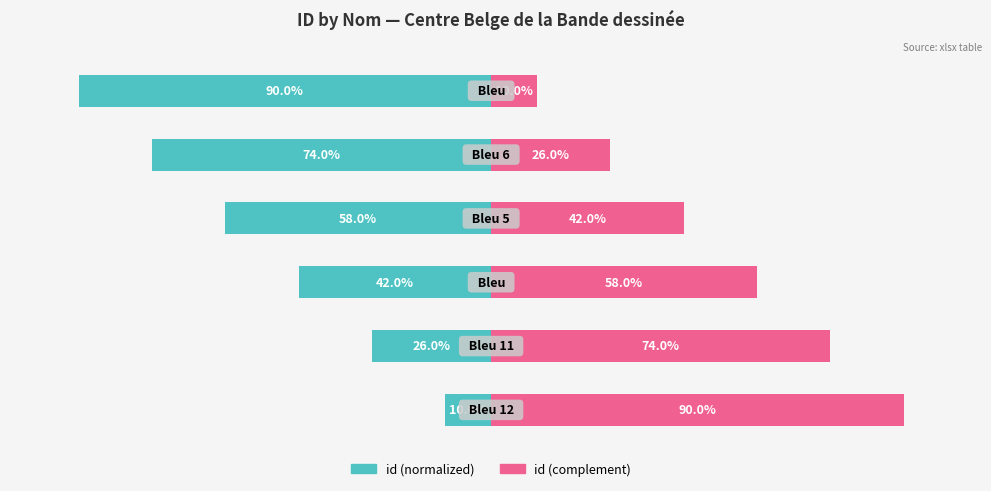

What is the difference between the highest and lowest values at 0?

100